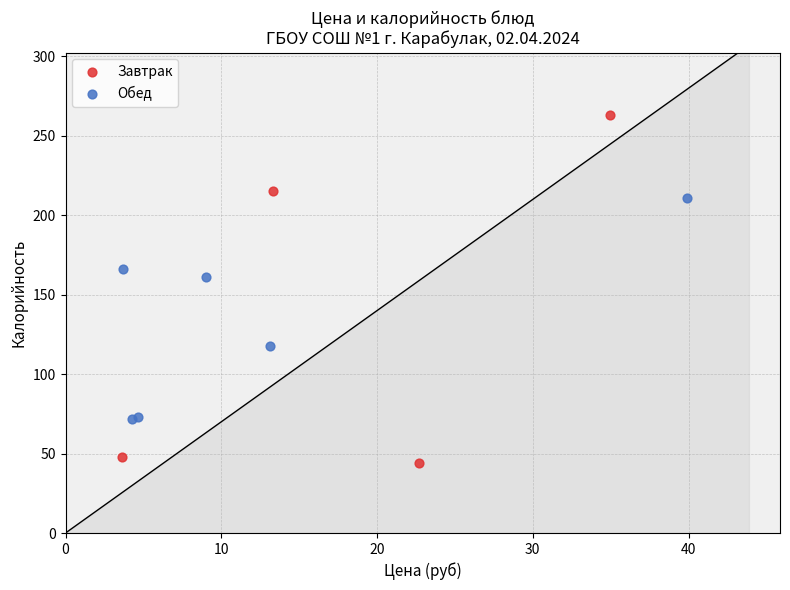

Which series reaches the minimum Y coordinate?

Завтрак